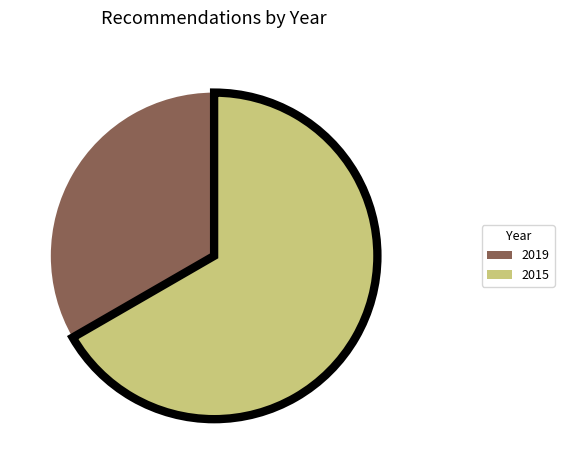

The 2019 slice represents 24% of the pie. True or false?

False